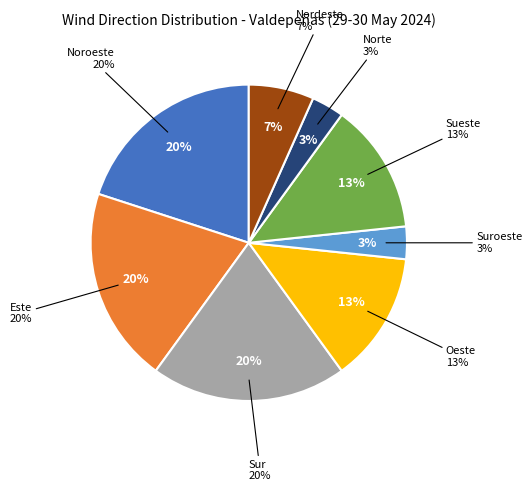

To the nearest percent, what portion does Suroeste represent?

3%